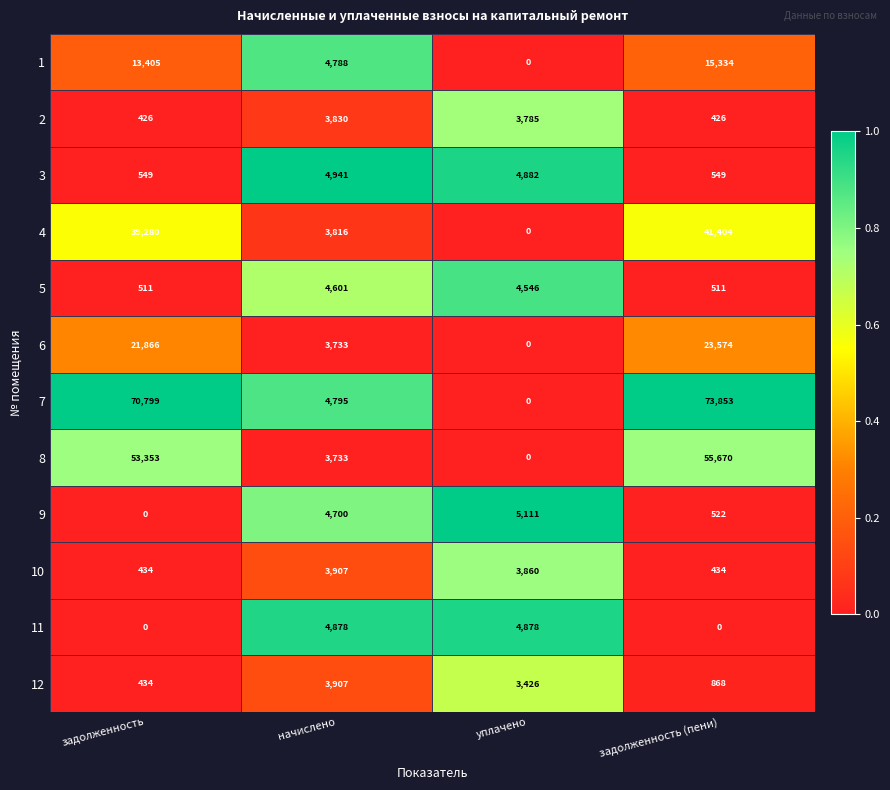

Which series has the largest range (max minus min)?

7